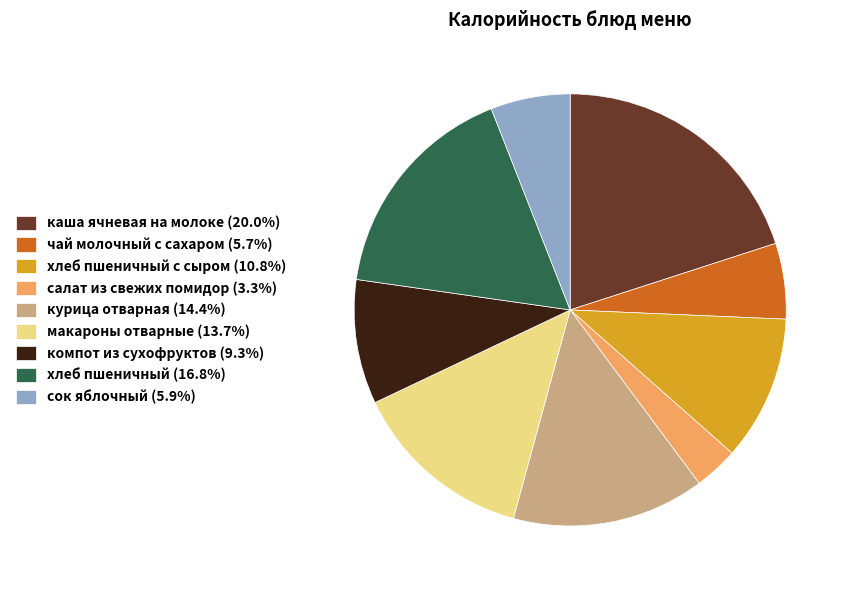

Approximately how many times larger is the value at чай молочный с сахаром (5.7%) compared to хлеб пшеничный с сыром (10.8%)?

0.5